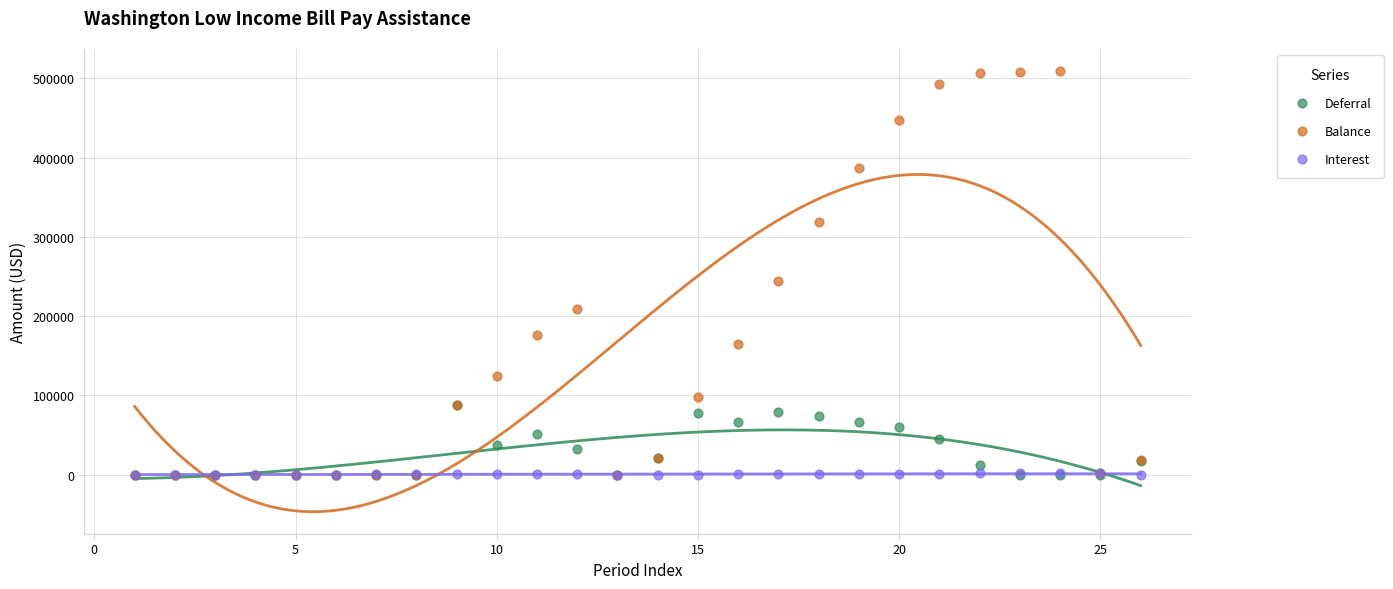

Which series has the widest spread of Y values?

Balance